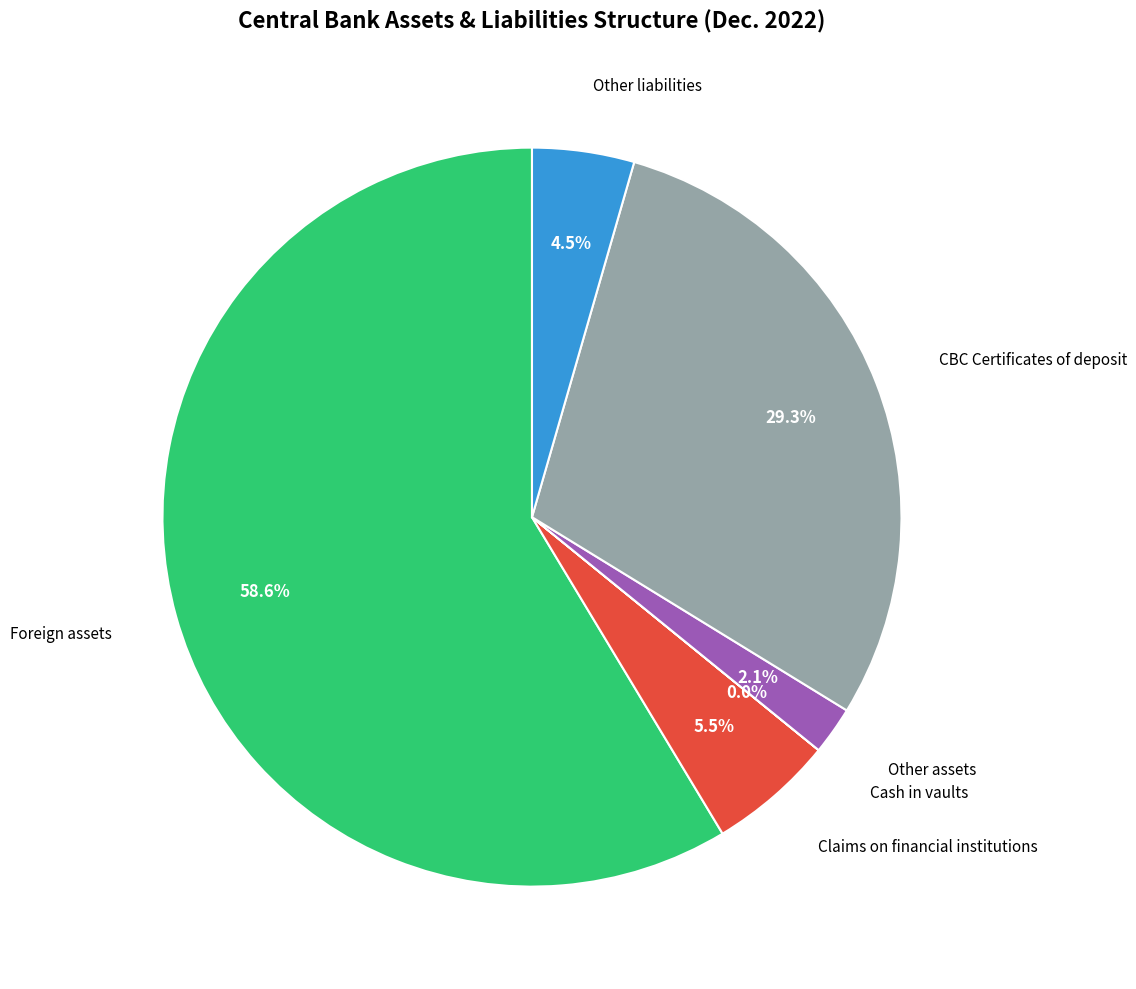

Is there a majority slice in this chart?

Yes